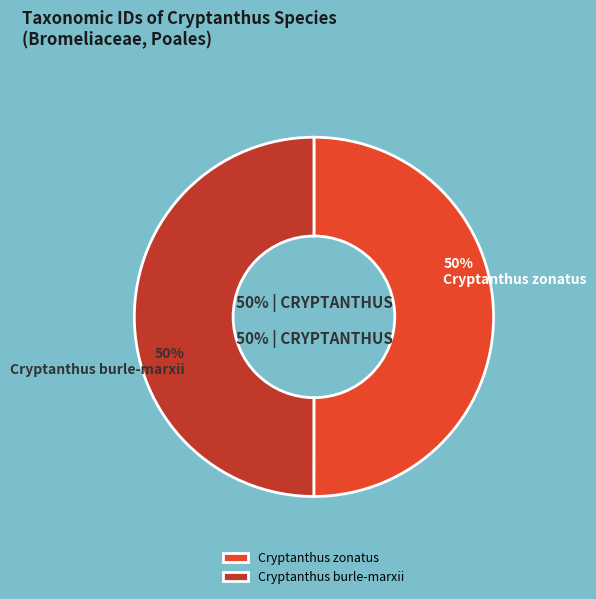

To the nearest percent, what portion does Cryptanthus burle-marxii represent?

50%